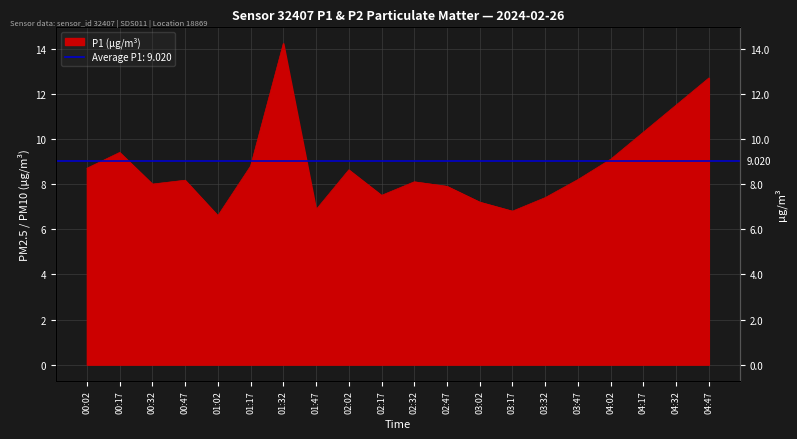

Where is the data nearest to the value 10?

04:17